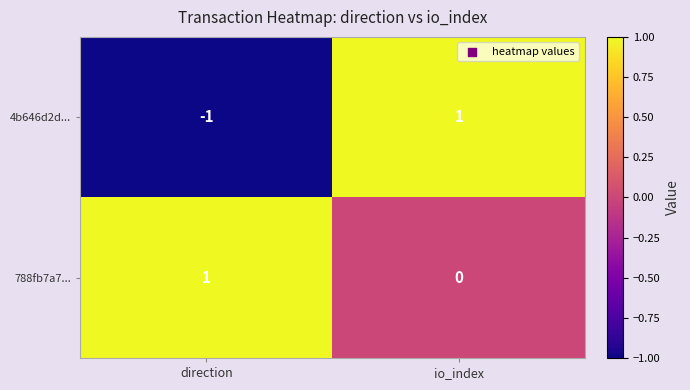

Is the value of 788fb7a7... at direction greater than the value of 4b646d2d... at direction?

Yes